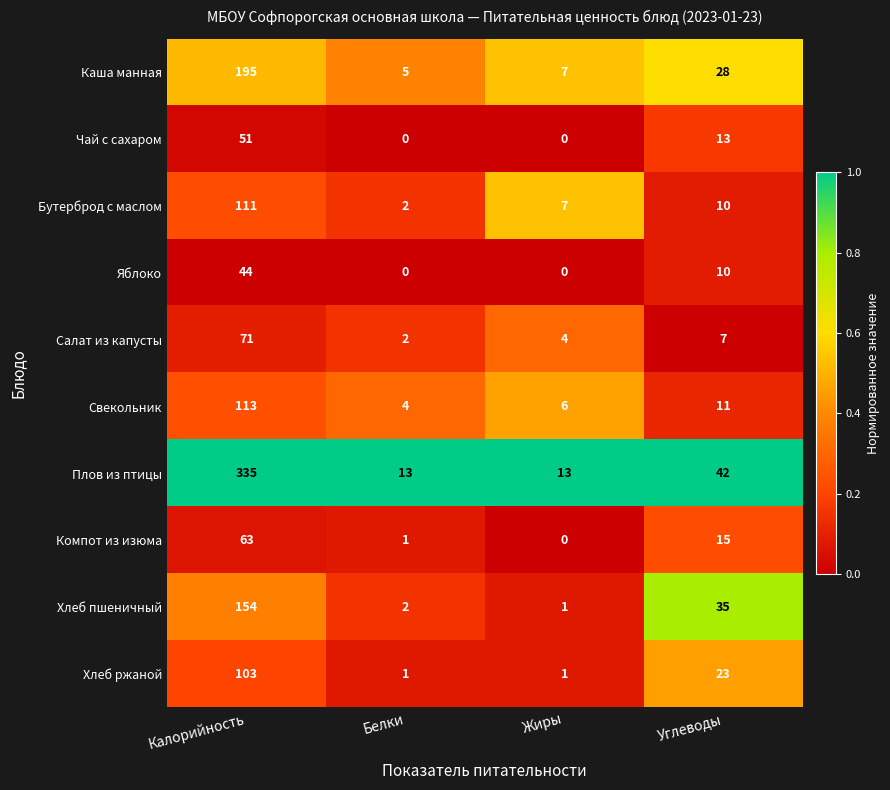

What is the difference between the second highest and second lowest values in the Плов из птицы series?

29